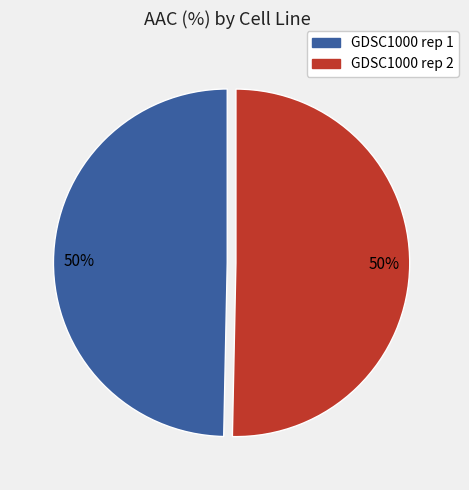

What is the ratio of the value at GDSC1000 rep 2 to the value at GDSC1000 rep 1?

1.0